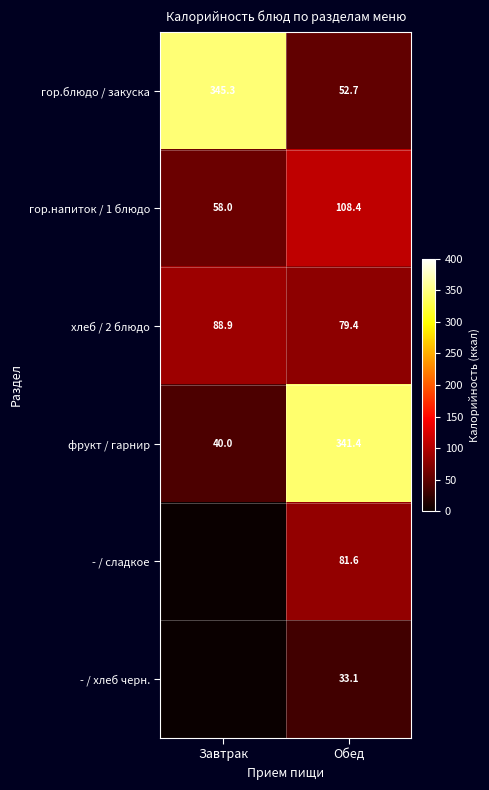

Where does the гор.блюдо / закуска series first go above 345?

Завтрак